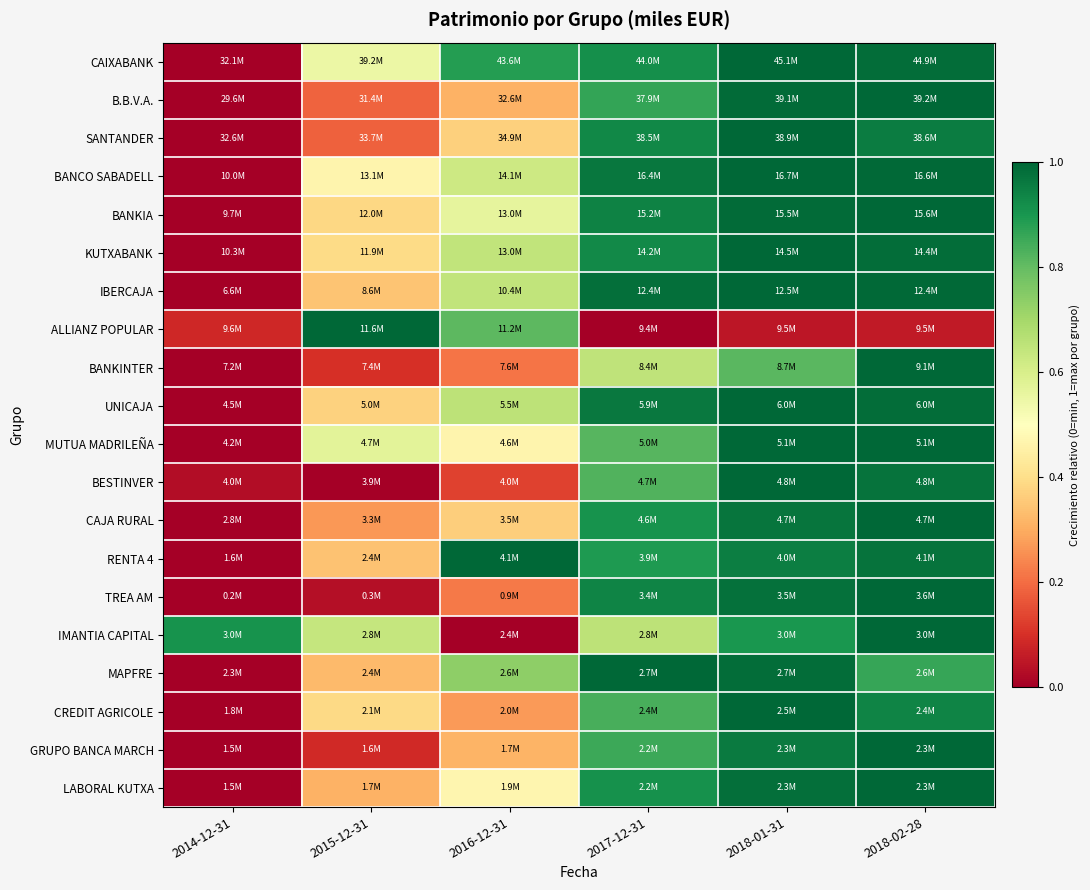

How many categories are shown in the chart?

6